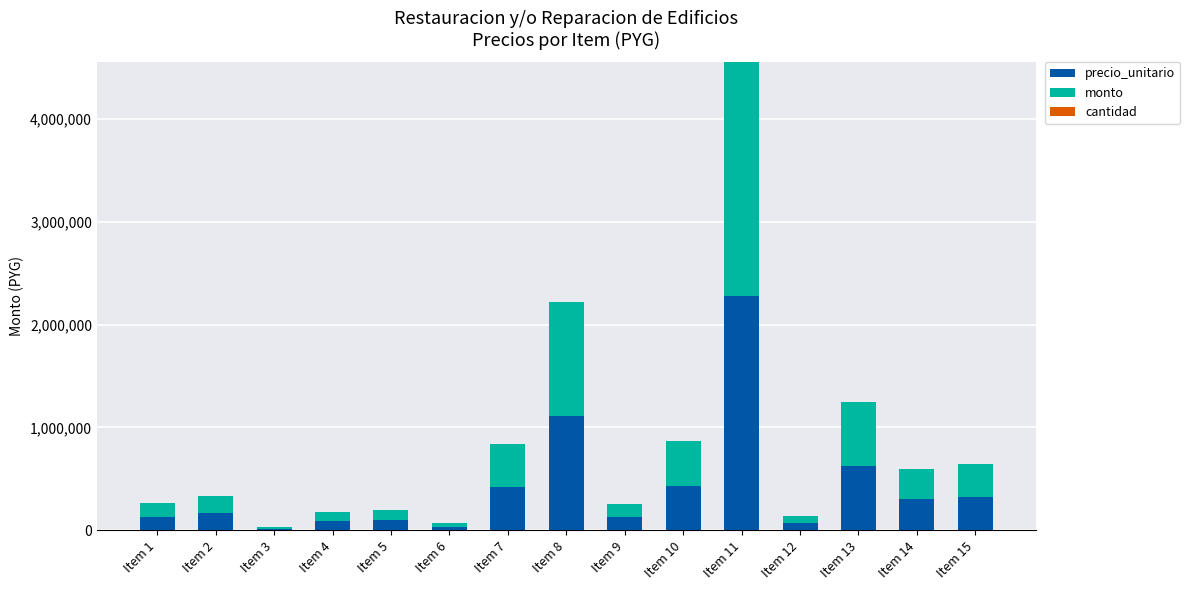

At which label does precio_unitario reach its peak?

Item 11